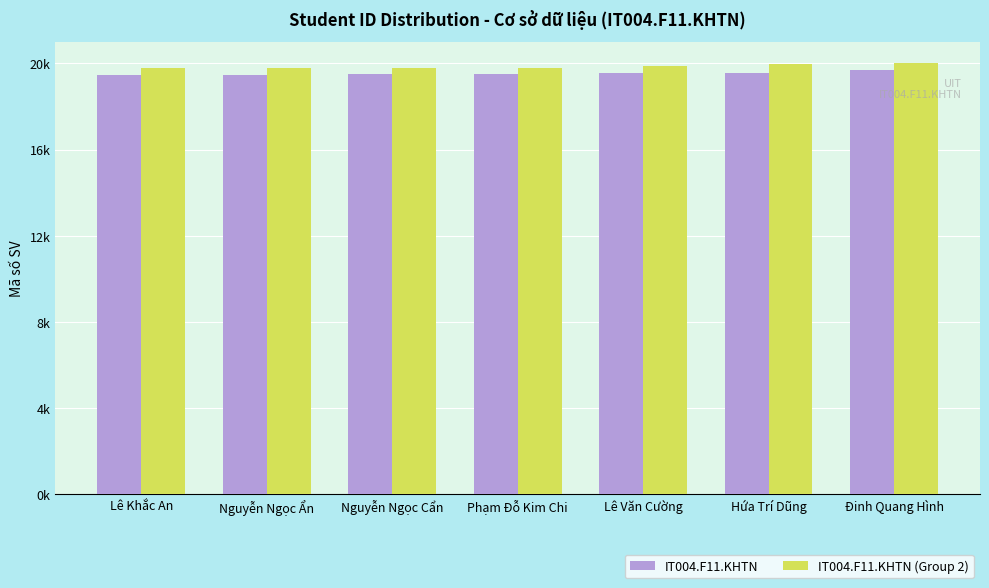

Between Phạm Đỗ Kim Chi and Hứa Trí Dũng, which is larger?

Hứa Trí Dũng